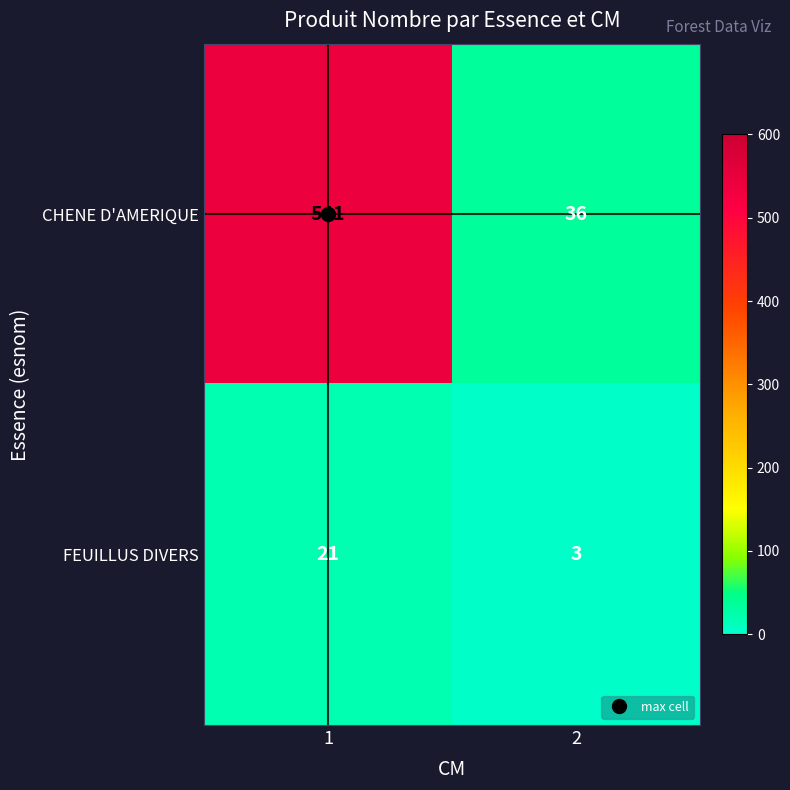

What is the highest value of the CHENE D'AMERIQUE series?

541